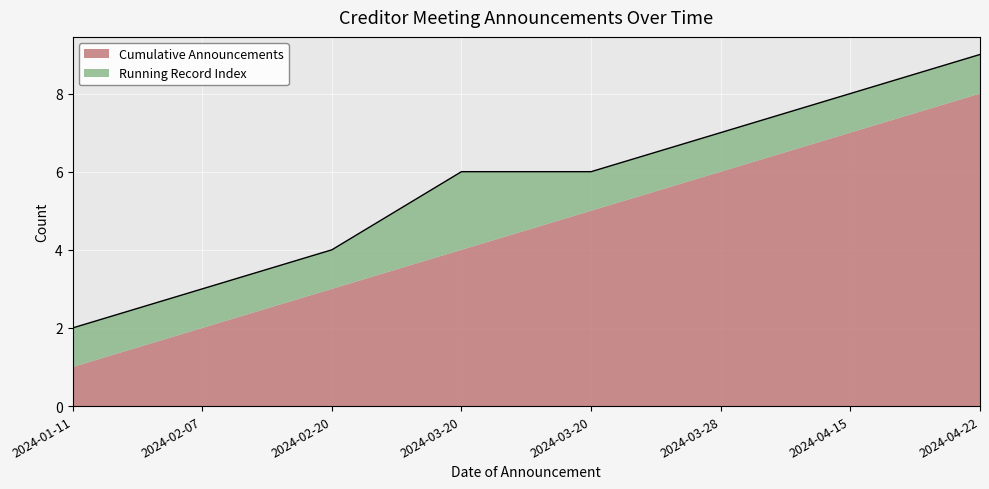

Which label corresponds to the largest value in the chart?

2024-04-22